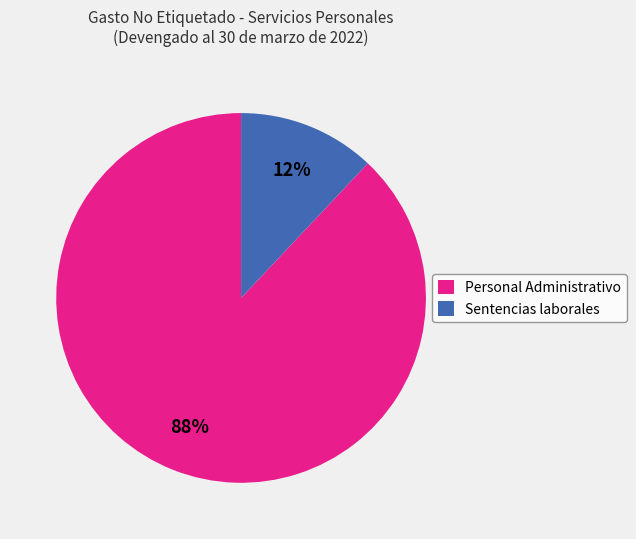

To the nearest percent, what is the difference between the largest and smallest slice percentages?

76%